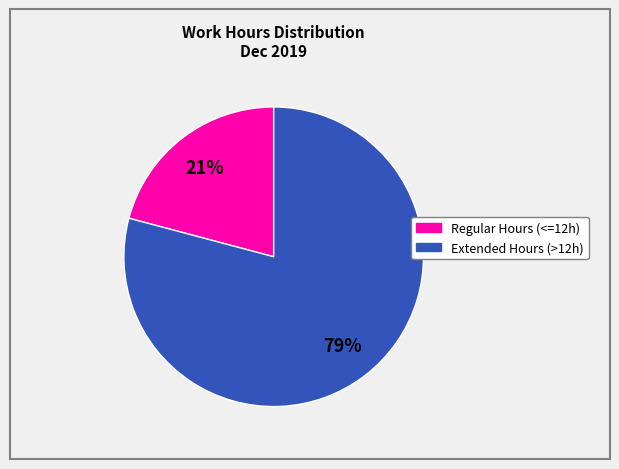

To the nearest percent, what is the average slice percentage?

50%